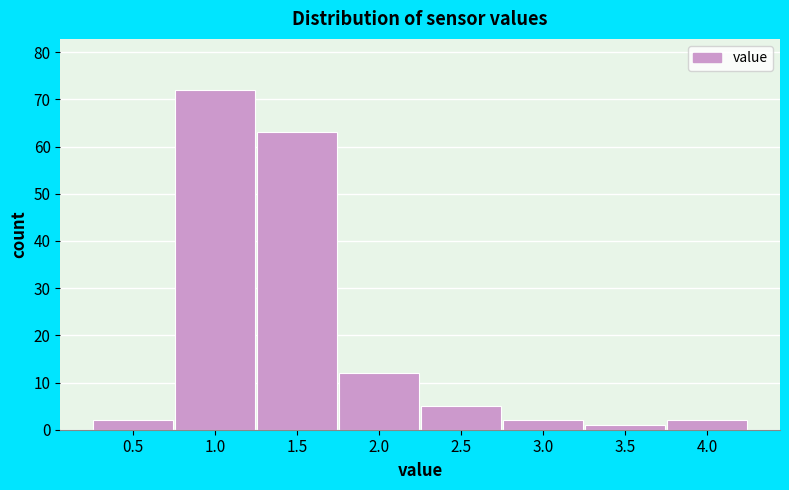

Reading left to right, what are all the values shown in this chart?

2	72	63	12	5	2	1	2